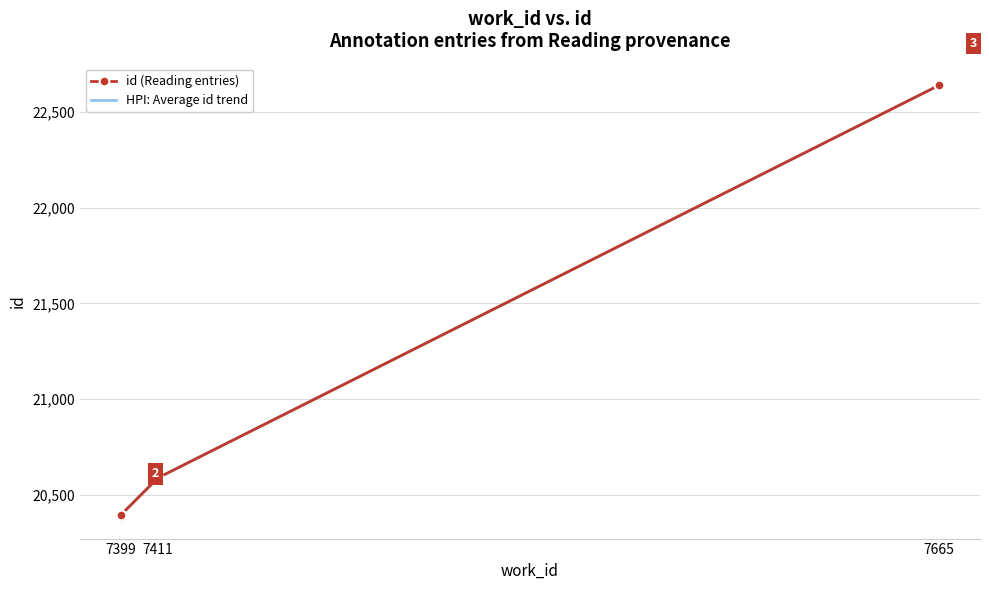

What is the change in value from 7399 to 7399?

+11